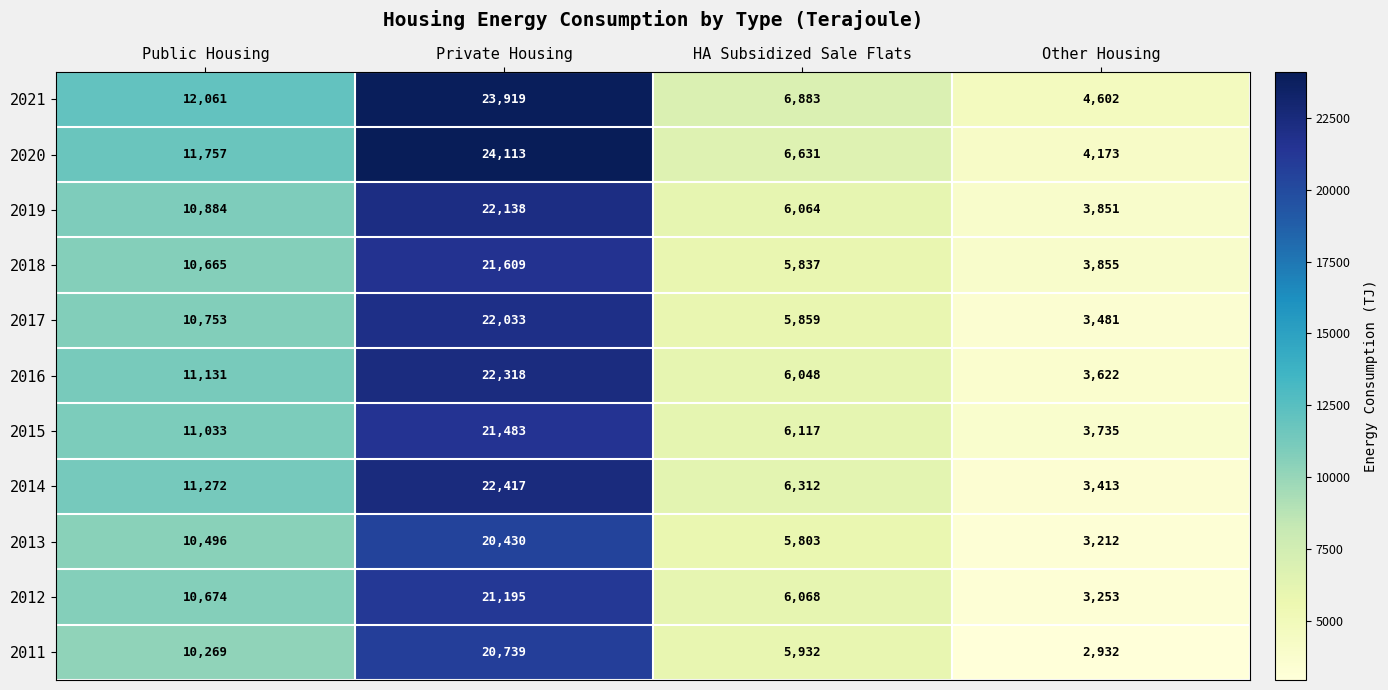

Which series has the largest range (max minus min)?

2020